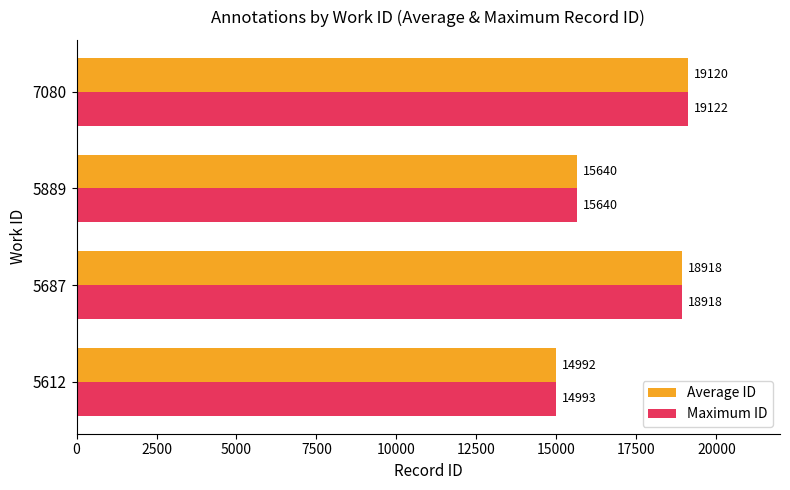

Which series has the largest total across all categories?

Maximum ID